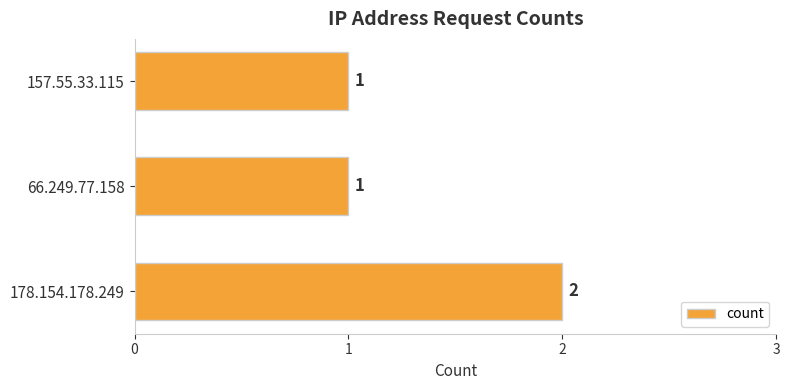

The chart shows a value of 0 at 66.249.77.158. True or false?

False